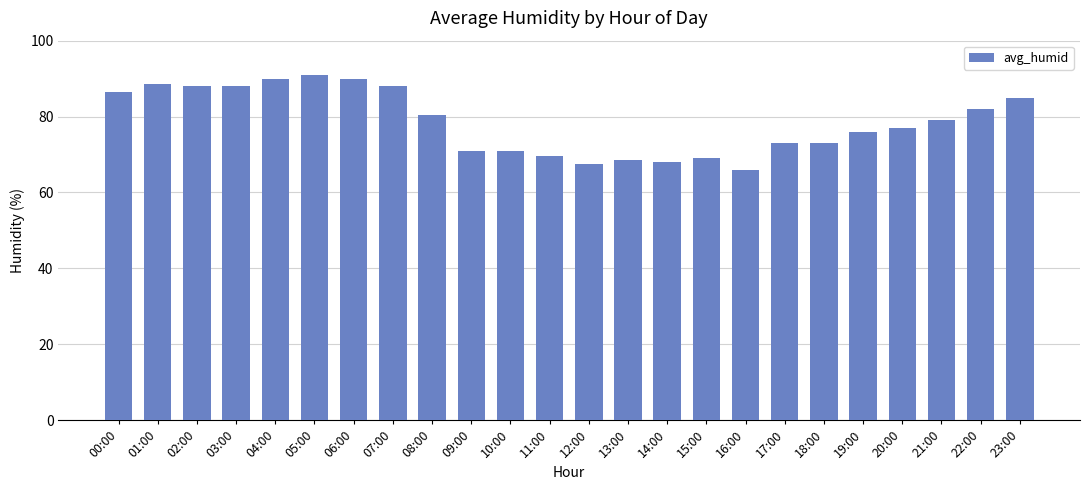

What is the label of the 2nd bar from the right?

22:00